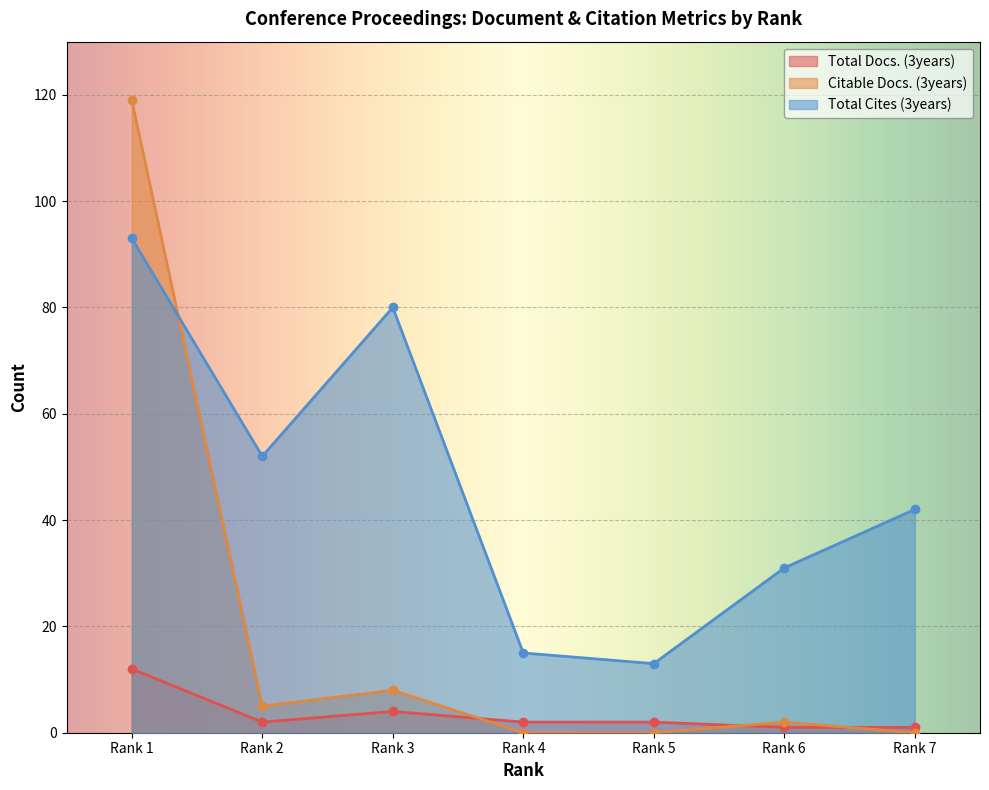

How many lines are shown in the chart?

3